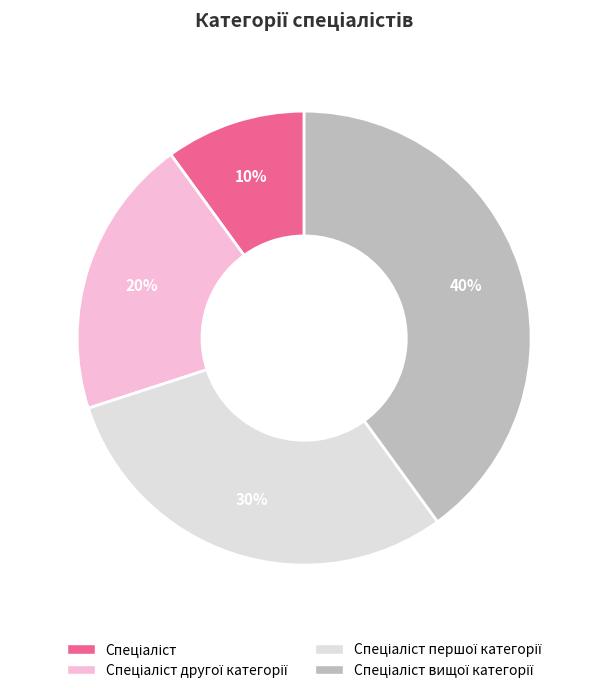

Does any single category account for the majority?

No